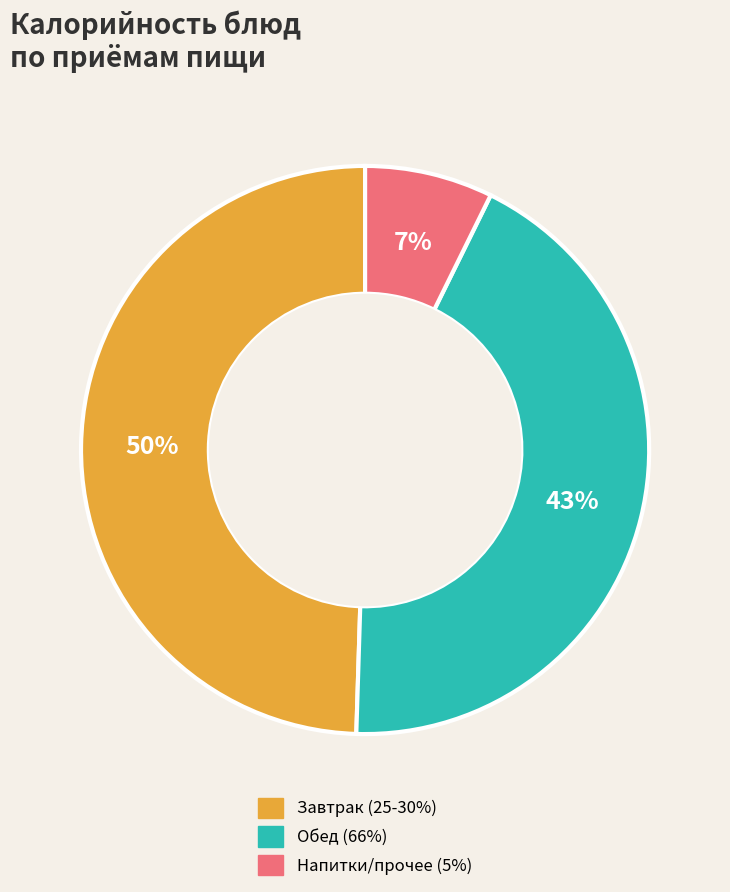

To the nearest percent, what is the average slice percentage?

33%